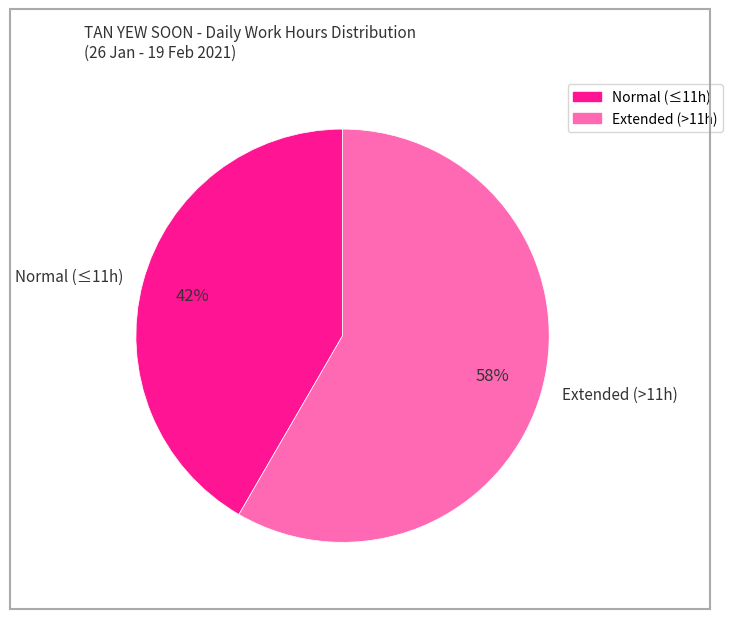

Between Extended (>11h) and Normal (≤11h), which is larger?

Extended (>11h)